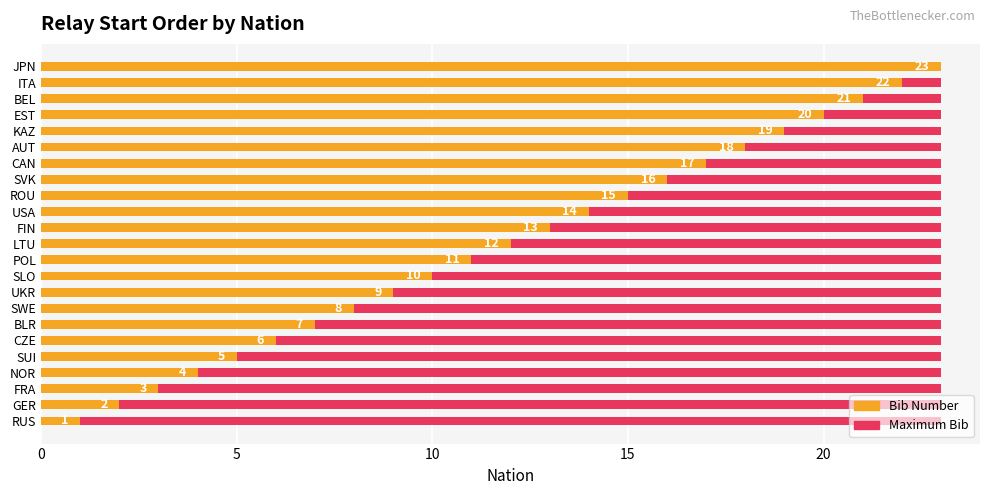

What is the maximum value shown in the chart?

23.0